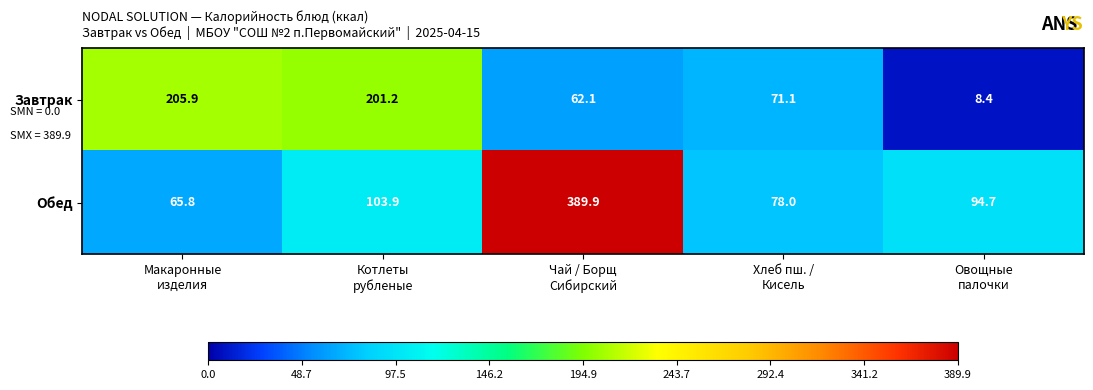

What is the minimum value shown in the chart?

8.4